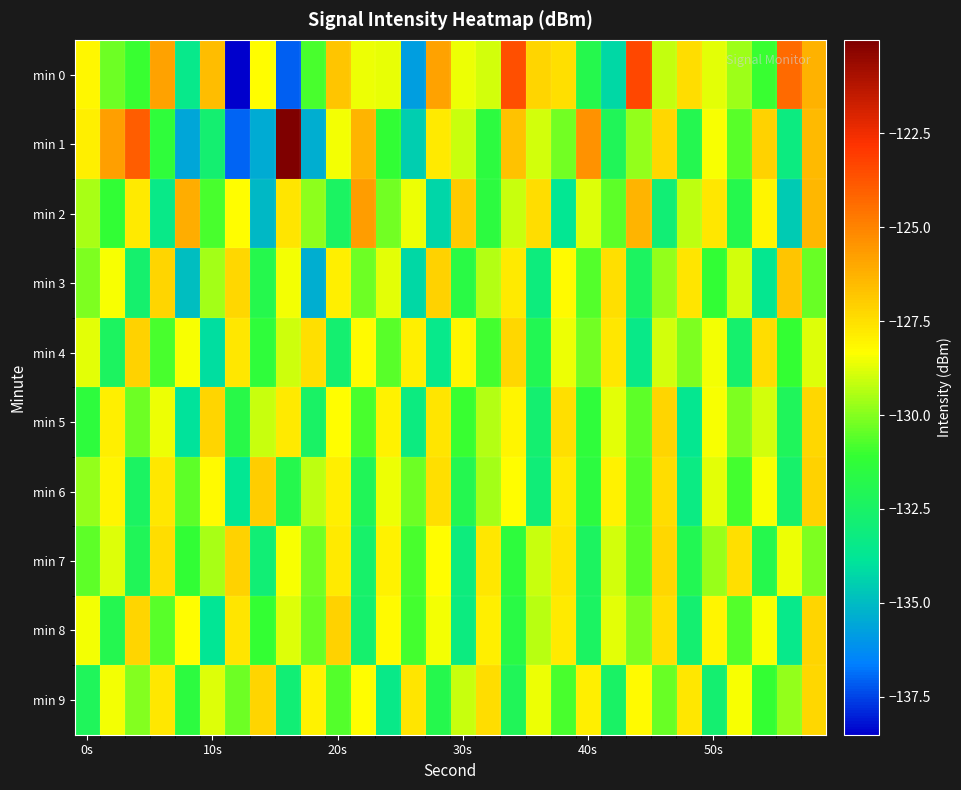

Reading left to right, extract all data points from this chart.

min 0: -128.2	-130.3	-131.0	-125.8	-133.5	-126.6	-138.5	-128.3	-137.1	-130.8	-126.8	-128.6	-128.7	-135.8	-125.8	-128.6	-128.9	-123.6	-127.2	-127.5	-131.8	-134.2	-123.4	-129.1	-127.4	-128.7	-129.7	-131.0	-124.3	-126.3
min 1: -127.9	-125.7	-123.9	-131.3	-135.6	-132.7	-137.0	-135.4	-120.0	-135.4	-128.5	-126.3	-131.2	-134.5	-127.8	-129.1	-131.5	-126.7	-128.9	-130.2	-125.4	-132.1	-129.8	-127.3	-131.9	-128.4	-130.6	-127.1	-133.2	-126.5
min 2: -129.5	-131.2	-127.8	-133.4	-126.1	-130.8	-128.3	-135.1	-127.6	-129.9	-132.4	-125.7	-130.2	-128.6	-134.3	-126.9	-131.5	-129.1	-127.4	-133.7	-128.8	-130.5	-126.3	-132.9	-129.2	-127.7	-131.8	-128.1	-134.6	-126.4
min 3: -130.1	-128.4	-132.7	-127.2	-134.9	-129.6	-127.3	-131.8	-128.5	-135.4	-127.9	-130.3	-128.7	-134.2	-127.1	-131.6	-129.4	-127.8	-133.1	-128.2	-130.7	-127.5	-132.3	-129.8	-127.6	-131.2	-128.9	-133.6	-126.8	-130.4
min 4: -128.7	-132.3	-127.1	-130.8	-128.4	-134.1	-127.7	-131.3	-129.0	-127.5	-132.8	-128.2	-130.6	-127.9	-133.5	-128.1	-130.9	-127.3	-132.0	-128.6	-130.2	-127.7	-133.4	-128.9	-130.1	-128.5	-132.7	-127.4	-131.1	-128.8
min 5: -131.4	-127.9	-130.3	-128.6	-133.9	-127.2	-131.7	-129.1	-127.8	-132.5	-128.3	-130.8	-128.0	-133.2	-127.6	-131.0	-129.4	-128.1	-132.8	-127.5	-131.3	-128.7	-130.5	-127.2	-133.6	-128.4	-130.1	-128.9	-132.2	-127.3
min 6: -129.8	-128.1	-132.4	-127.7	-130.5	-128.2	-133.7	-127.0	-131.8	-129.2	-127.9	-132.1	-128.6	-130.3	-127.5	-131.9	-129.6	-128.3	-133.0	-127.8	-131.5	-128.0	-130.7	-127.4	-133.3	-128.7	-130.9	-128.4	-132.6	-127.1
min 7: -130.5	-128.8	-132.1	-127.4	-131.2	-129.5	-127.1	-132.9	-128.4	-130.2	-127.8	-132.6	-128.0	-130.8	-128.3	-133.1	-127.7	-131.4	-129.1	-127.6	-132.3	-128.9	-130.6	-127.3	-132.0	-129.7	-127.5	-131.8	-128.6	-130.1
min 8: -128.5	-131.9	-127.2	-130.6	-128.3	-133.8	-127.6	-131.1	-128.8	-130.4	-127.1	-132.7	-128.2	-130.9	-128.5	-133.2	-127.9	-131.6	-129.3	-127.8	-132.4	-128.7	-130.1	-127.5	-132.8	-128.1	-130.7	-128.4	-133.5	-127.2
min 9: -132.2	-128.5	-130.0	-127.7	-131.5	-128.8	-130.3	-127.2	-132.9	-128.0	-130.7	-128.3	-133.4	-127.6	-131.8	-129.1	-127.4	-132.1	-128.6	-130.8	-127.9	-132.5	-128.2	-130.4	-127.7	-132.8	-128.4	-131.1	-129.8	-127.3